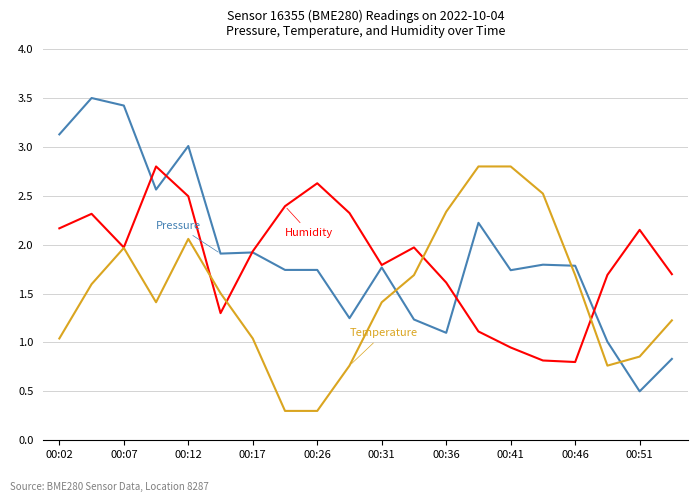

What is the greatest value displayed?

3.5